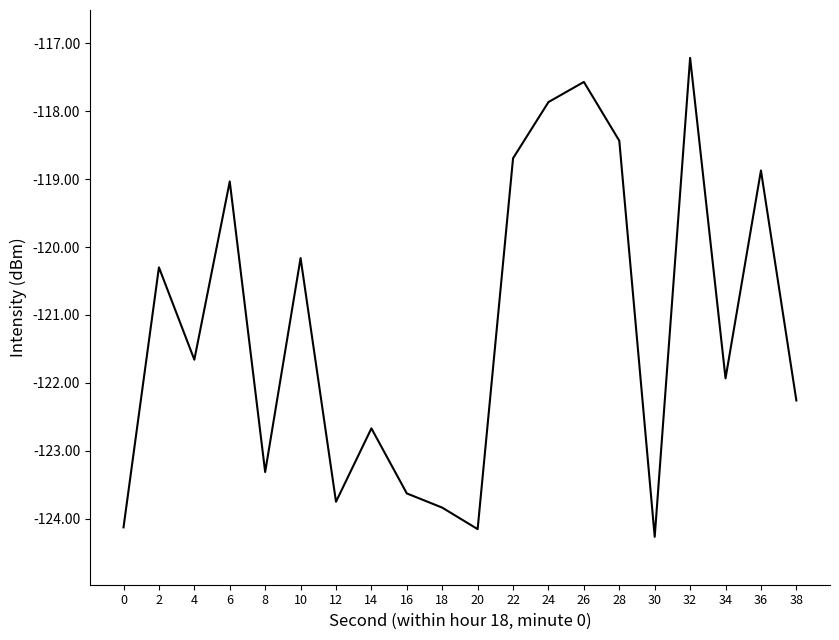

How many lines are shown in the chart?

1